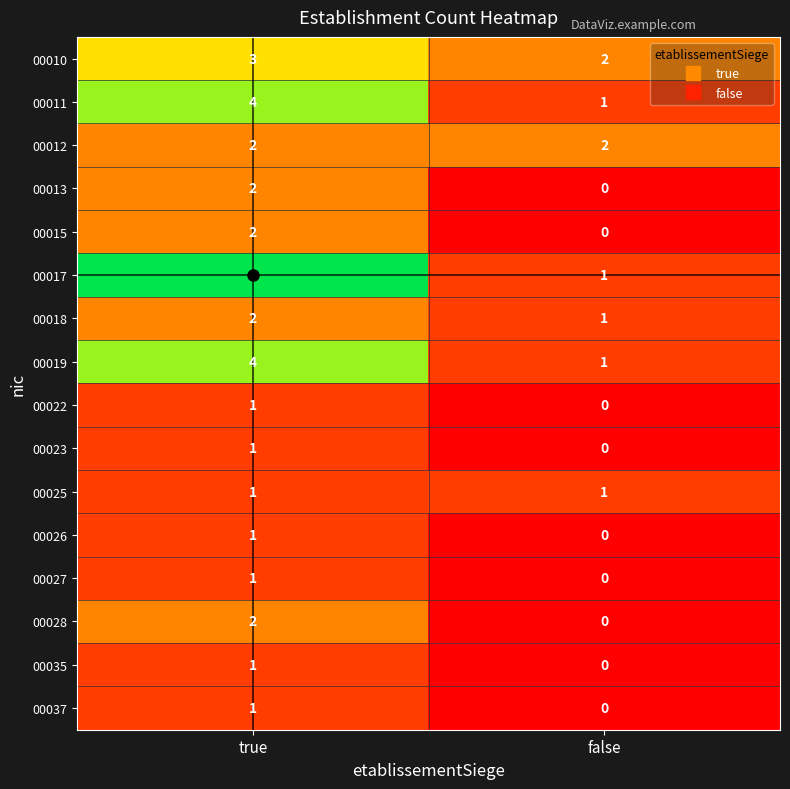

List the labels in order of 00019 value, smallest first.

false, true